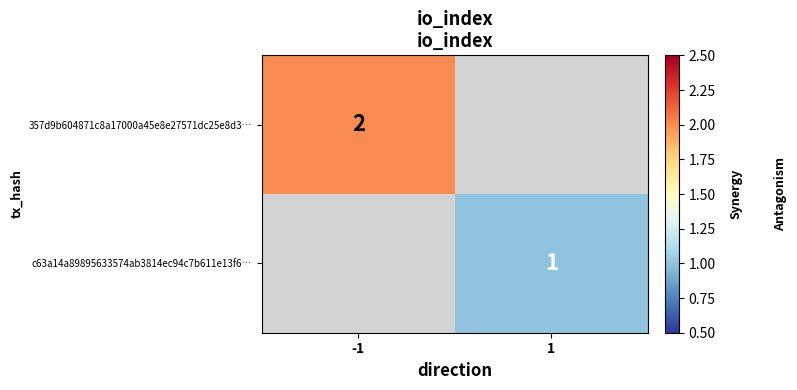

Which category has the highest value across all series?

-1